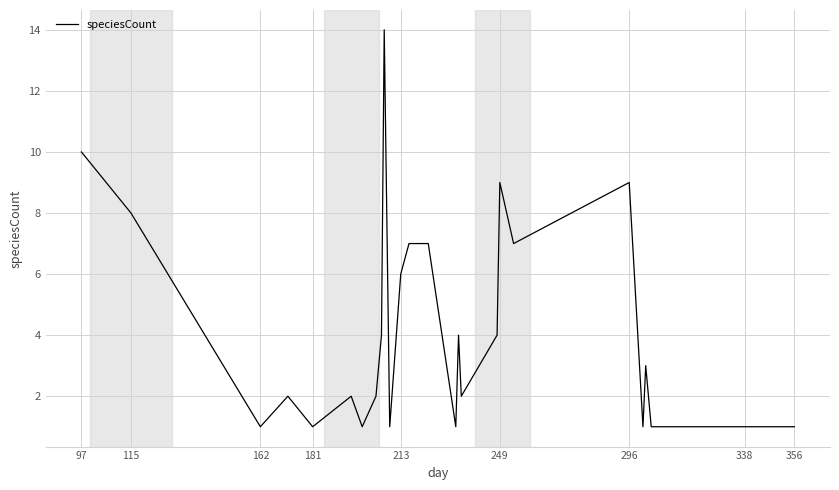

What is the difference between the maximum and minimum values?

13